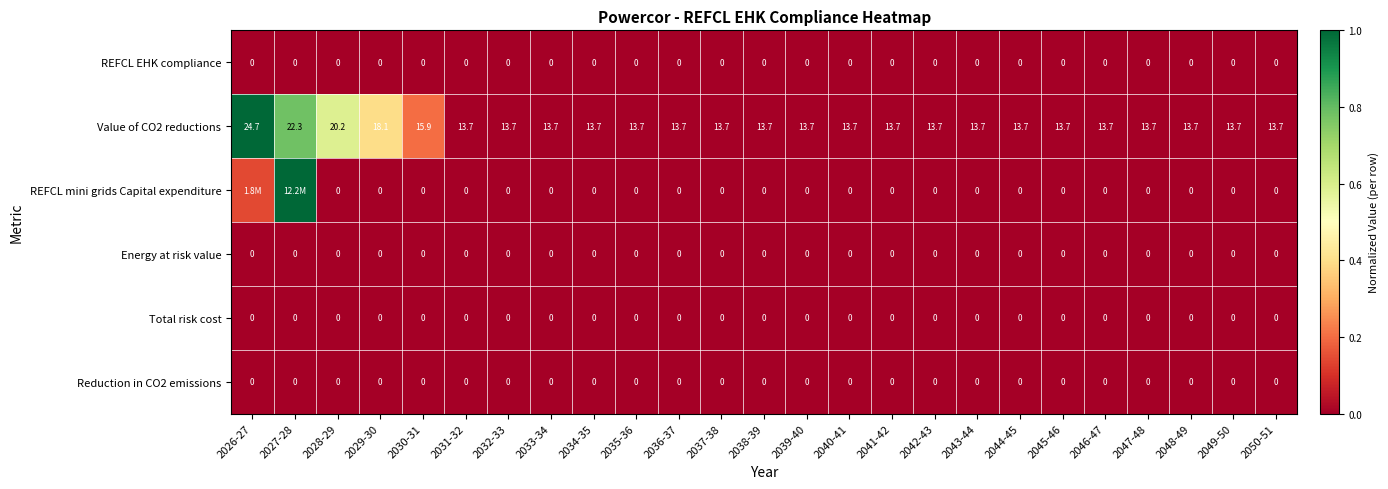

Count the number of categories in the chart.

25